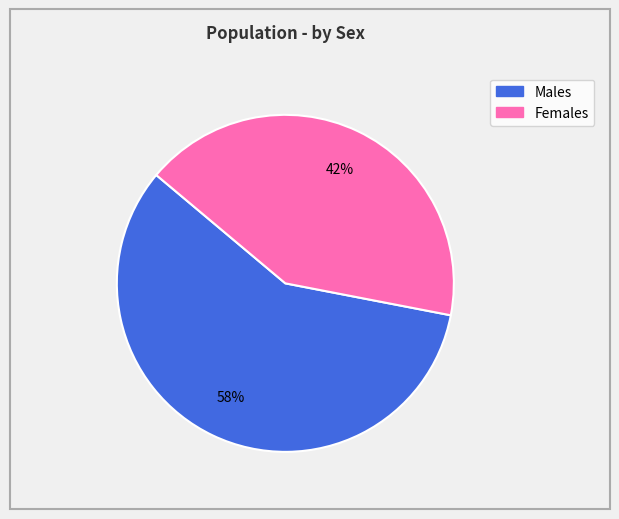

Is there a majority slice in this chart?

Yes